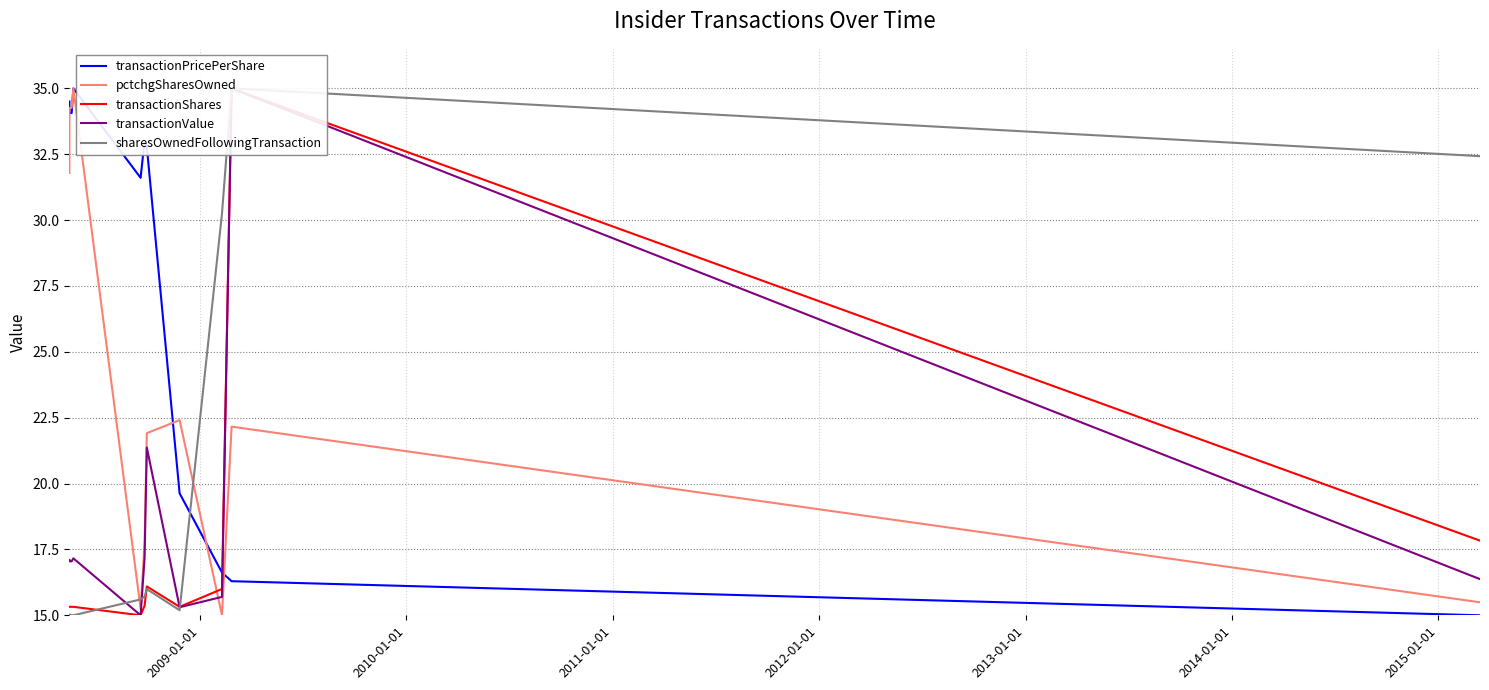

The value of pctchgSharesOwned at 10 is 4.1. True or false?

False